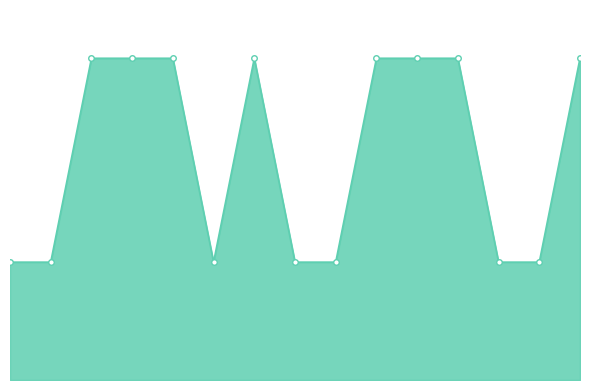

What is the smallest value displayed?

2251928